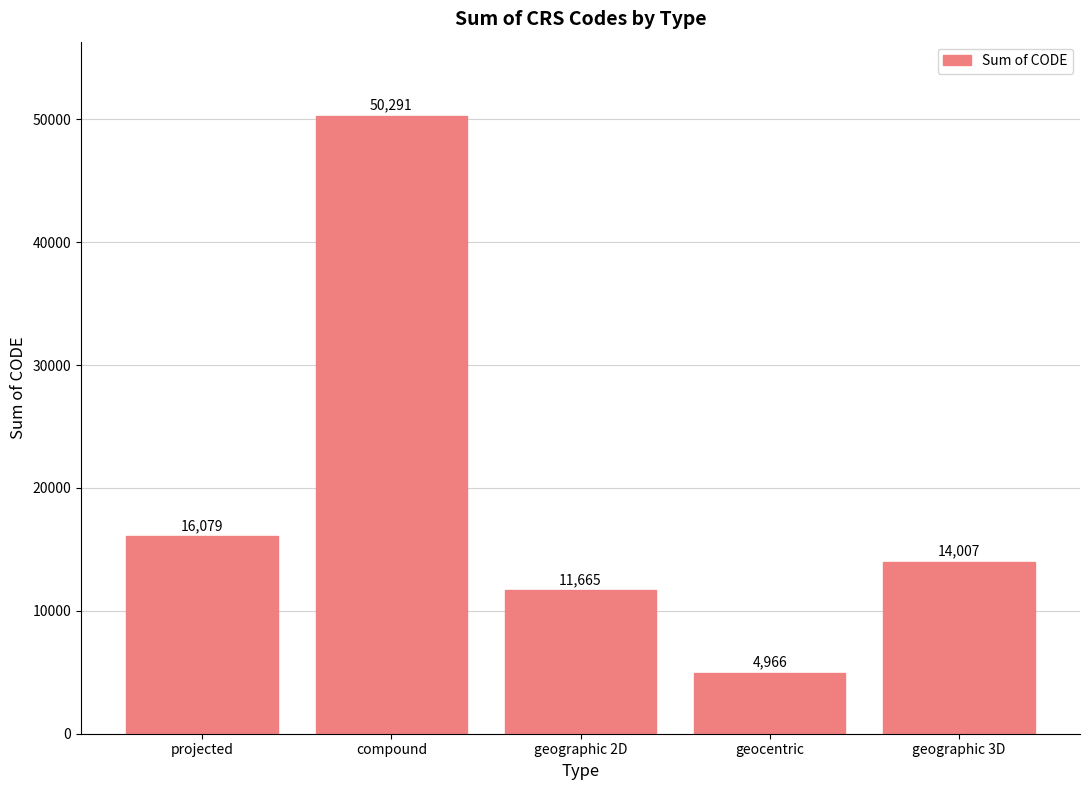

Count the number of data series in this chart.

1